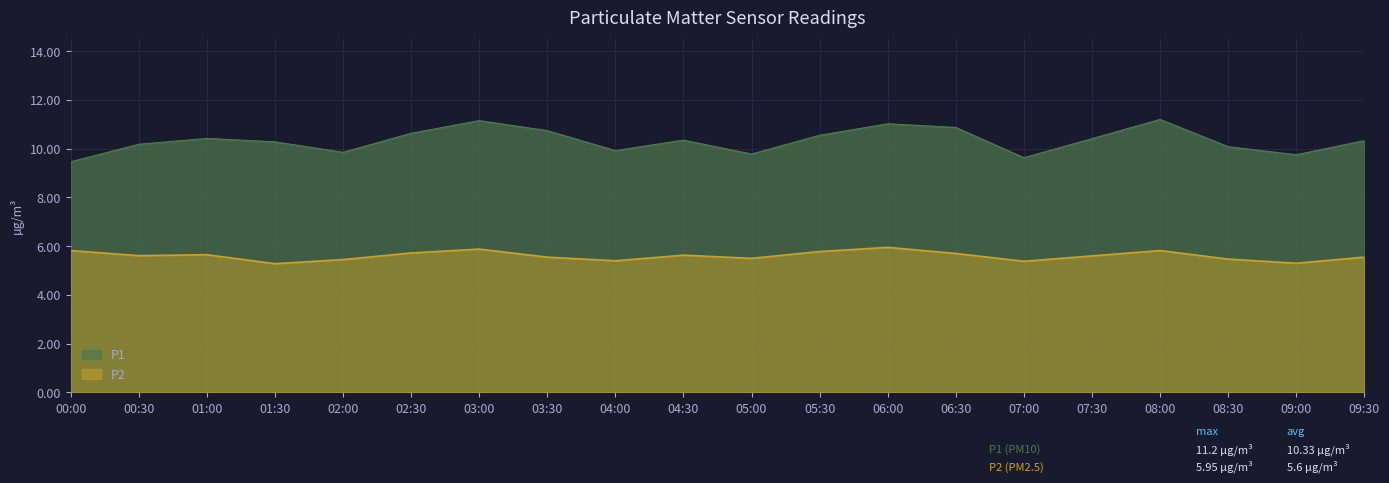

Is it true that P2 equals 2.0 at 06:00?

False